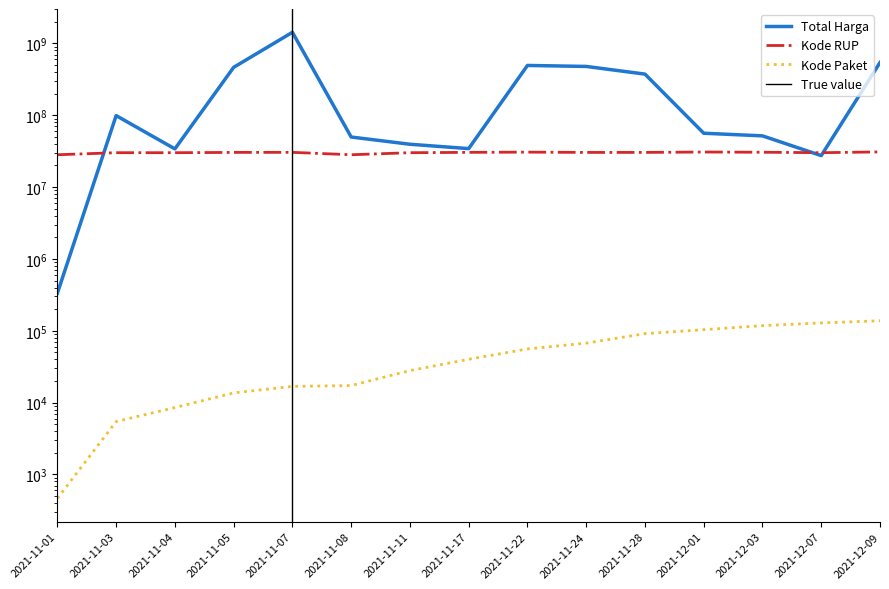

How many values in the Kode Paket series are below 40112?

7